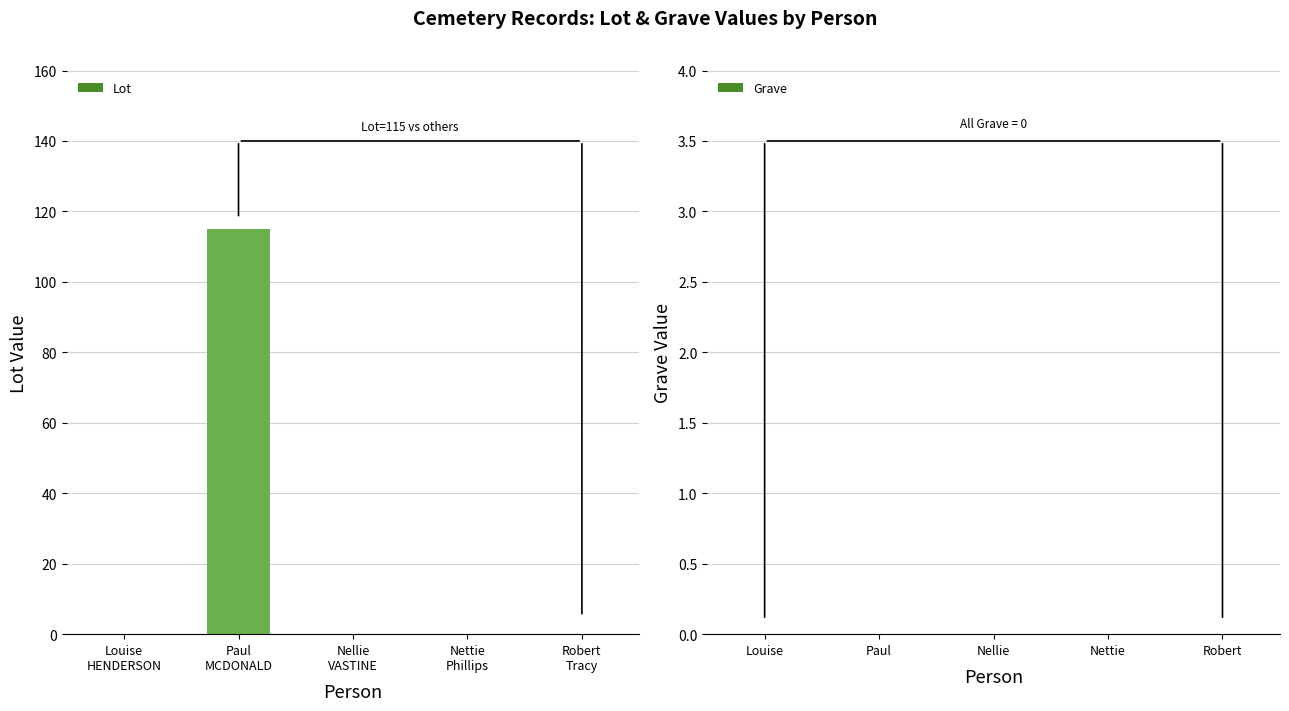

Are the bars horizontal?

No